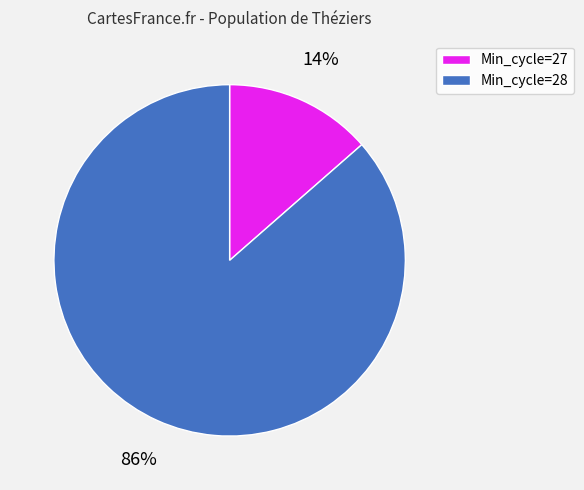

Does any single category account for the majority?

Yes